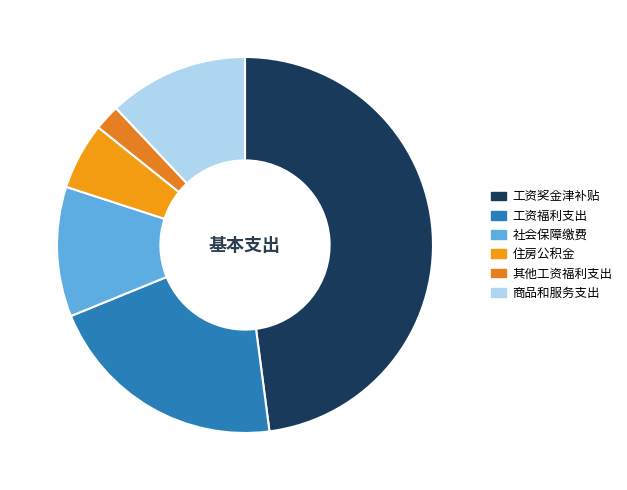

How many slices are in this pie chart?

6